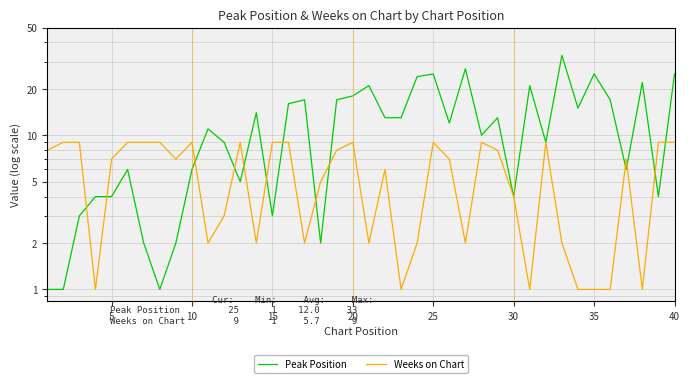

At how many categories does at least one series exceed 2?

40